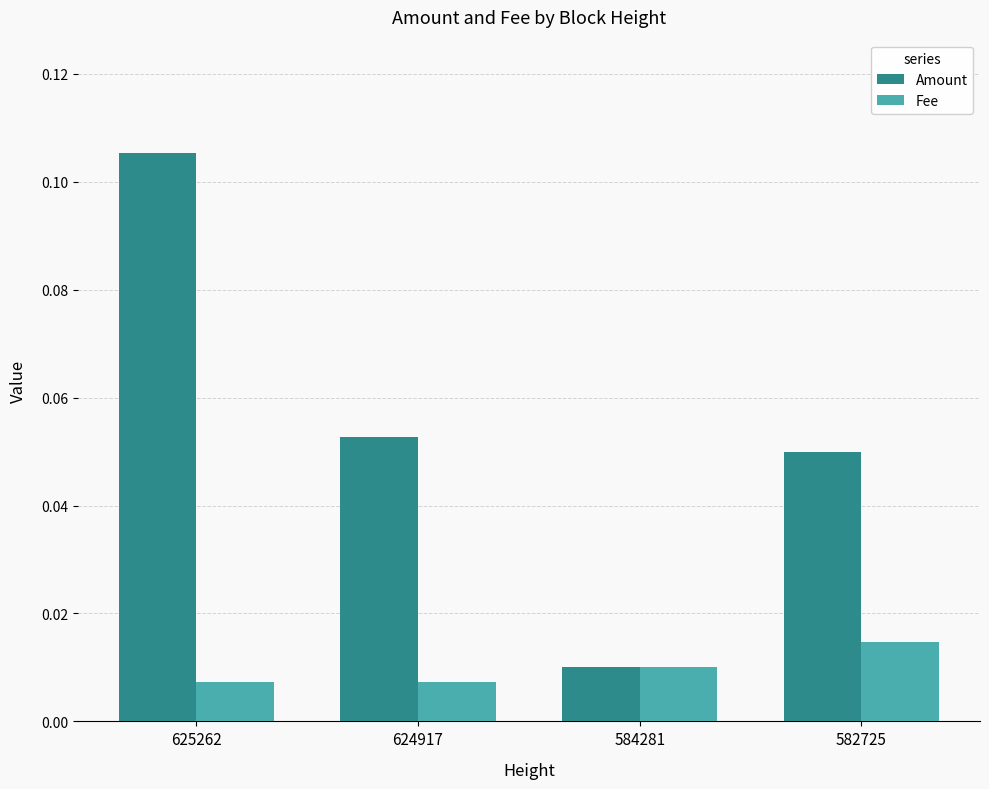

How many bars are there in total?

8